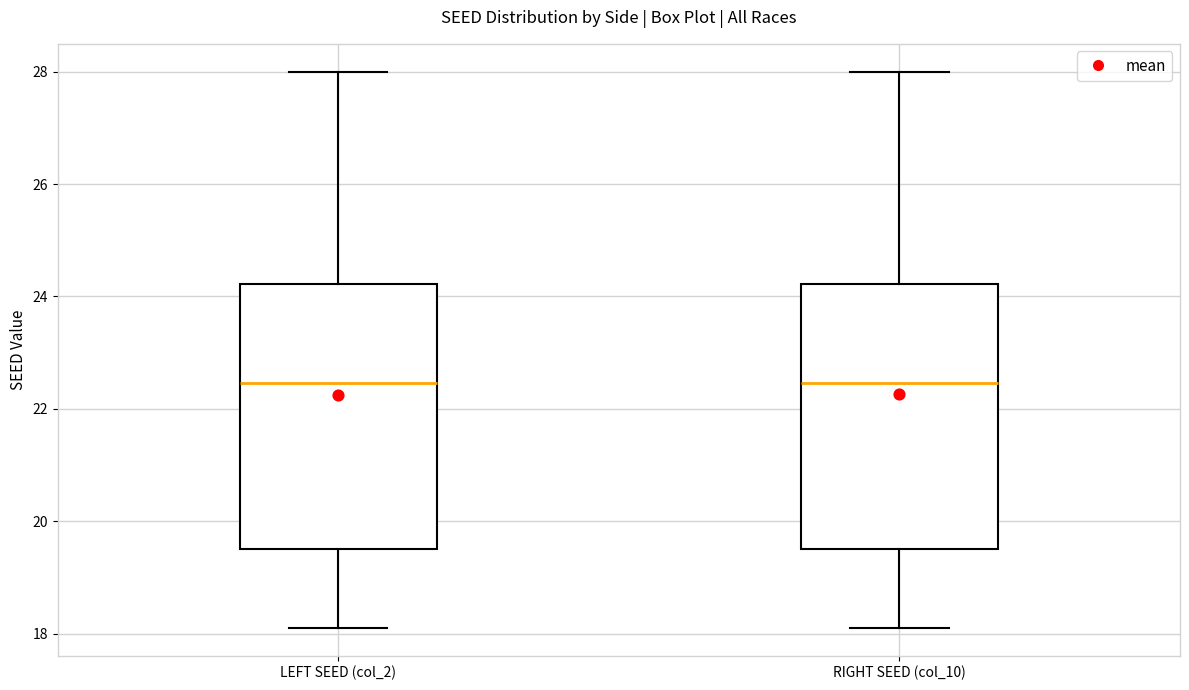

Reading left to right, transcribe this box plot: for each box, give where its median line is, the range the box spans, and where its two whiskers end, as read against the y-axis. The values are not printed on the chart, so give them approximately, as read against the axis.

LEFT SEED (col_2): median 22.4, box 19.6 to 24.2, whiskers 18.2 to 28.0
RIGHT SEED (col_10): median 22.4, box 19.6 to 24.2, whiskers 18.2 to 28.0